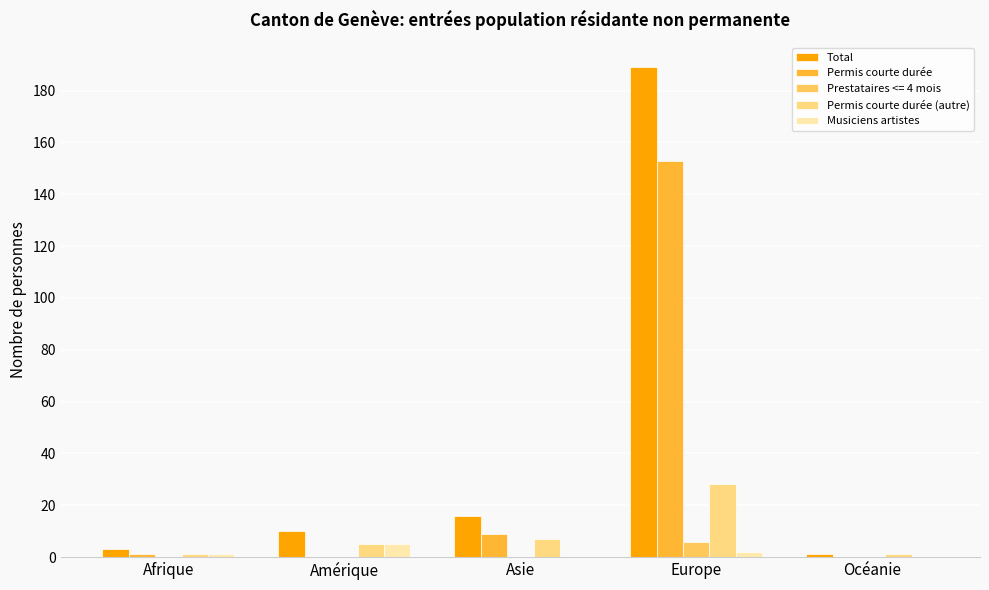

The Musiciens artistes series shows 0 at Océanie. True or false?

True